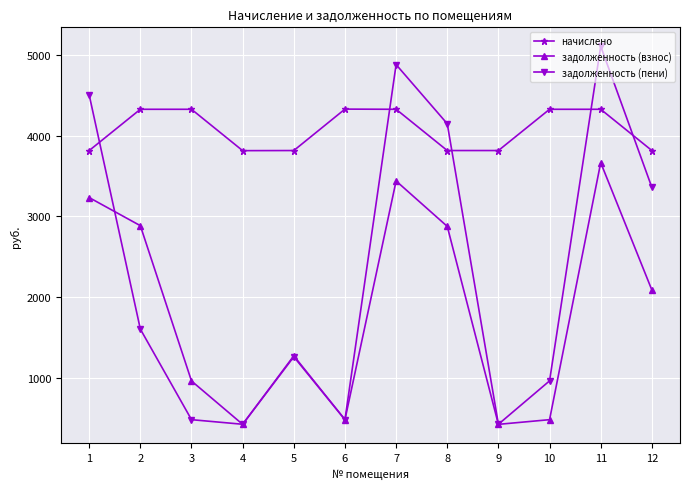

What is the sum of the задолженность (пени) values at 9 and 11?

5532.5